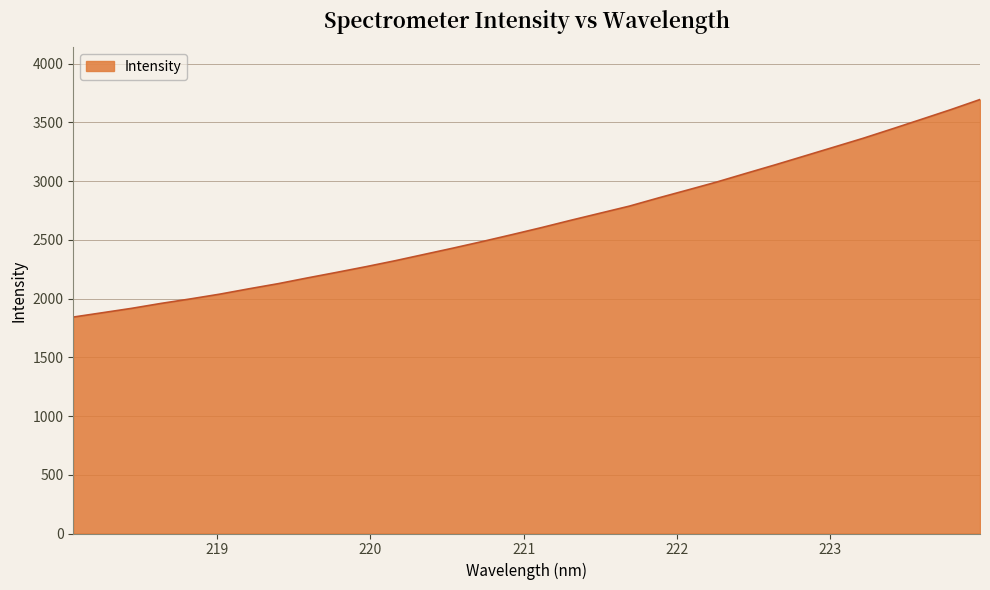

Reading left to right, what are all the values shown in this chart?

1842.2	1879.4	1916.7	1958.6	1996.7	2037.2	2082.9	2126.6	2175.6	2222.9	2271.3	2322.1	2376.3	2430.5	2486.6	2544.5	2603.9	2666.0	2726.3	2786.4	2856.5	2924.1	2992.4	3066.0	3138.8	3213.7	3288.8	3364.1	3444.3	3525.7	3607.8	3694.0